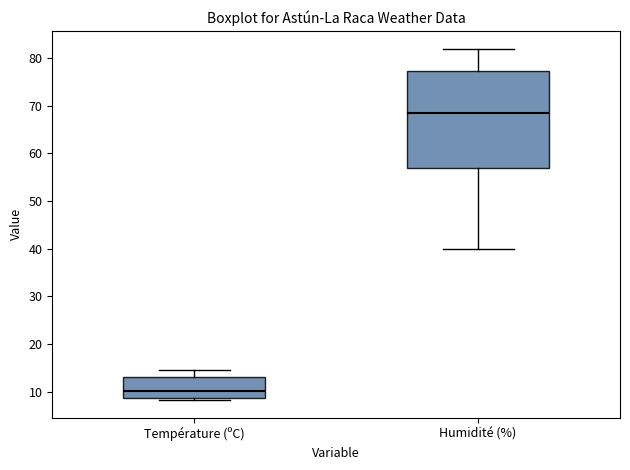

Which box is the tallest, from its lower edge to its upper edge?

Humidité (%)